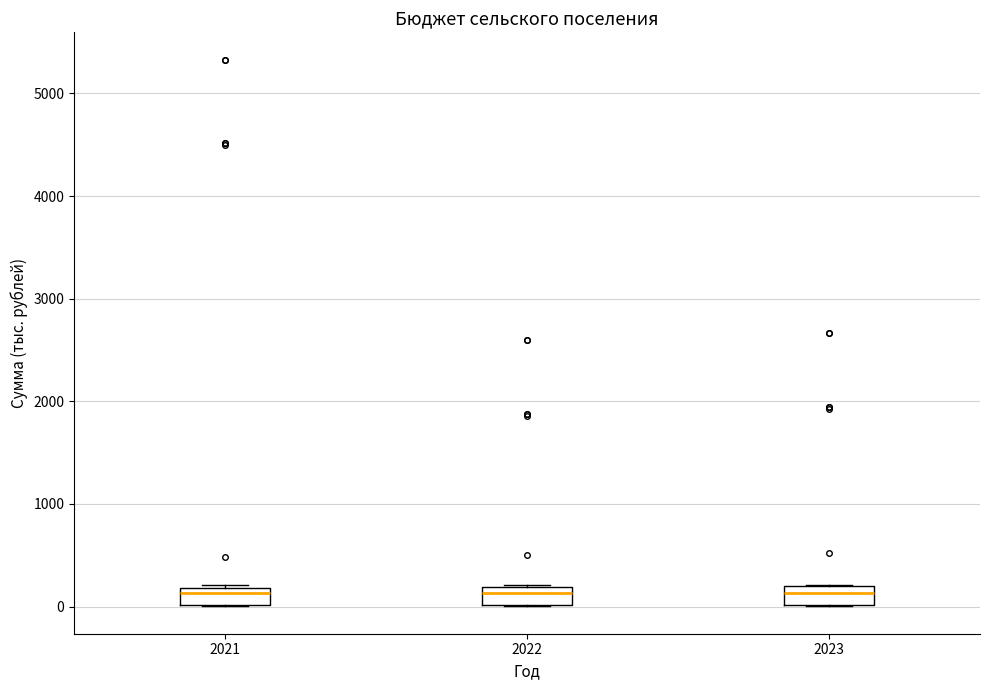

Reading left to right, read every box against the y-axis: the position of its median line, the range the box covers, and the ends of its whiskers. The values are not printed on the chart, so give them approximately, as read against the axis.

2021: median 100, box 0 to 200, whiskers 0 to 200
2022: median 100, box 0 to 200, whiskers 0 to 200
2023: median 100, box 0 to 200, whiskers 0 to 200